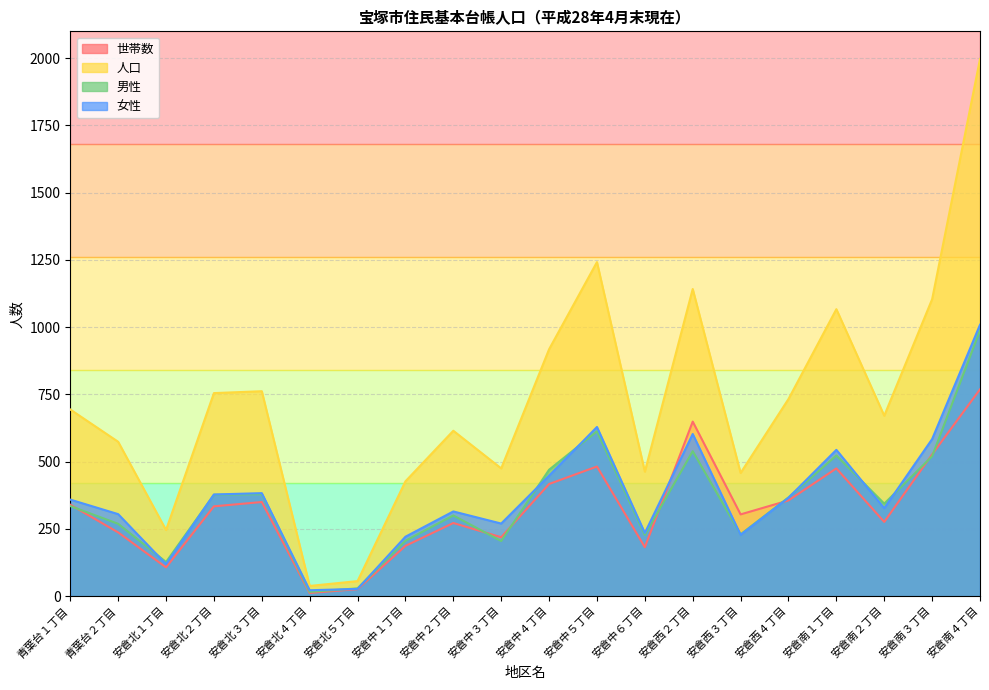

What is the sum of the 男性 values at 安倉南２丁目 and 安倉北５丁目?

373